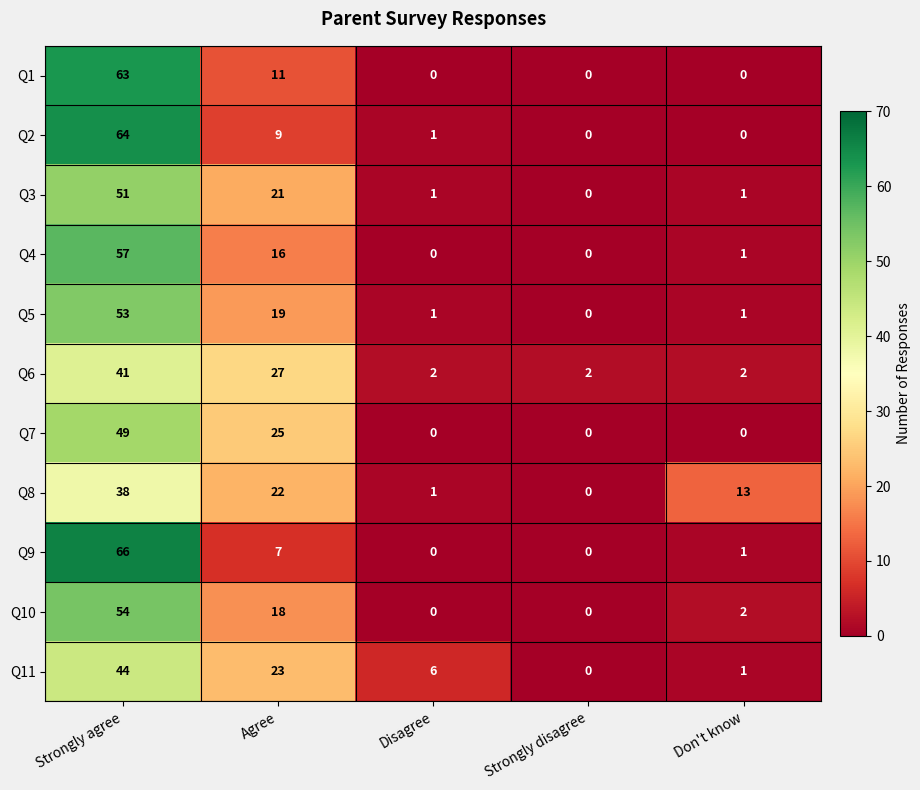

True or false: Q9 has a value of 0 at Disagree.

True